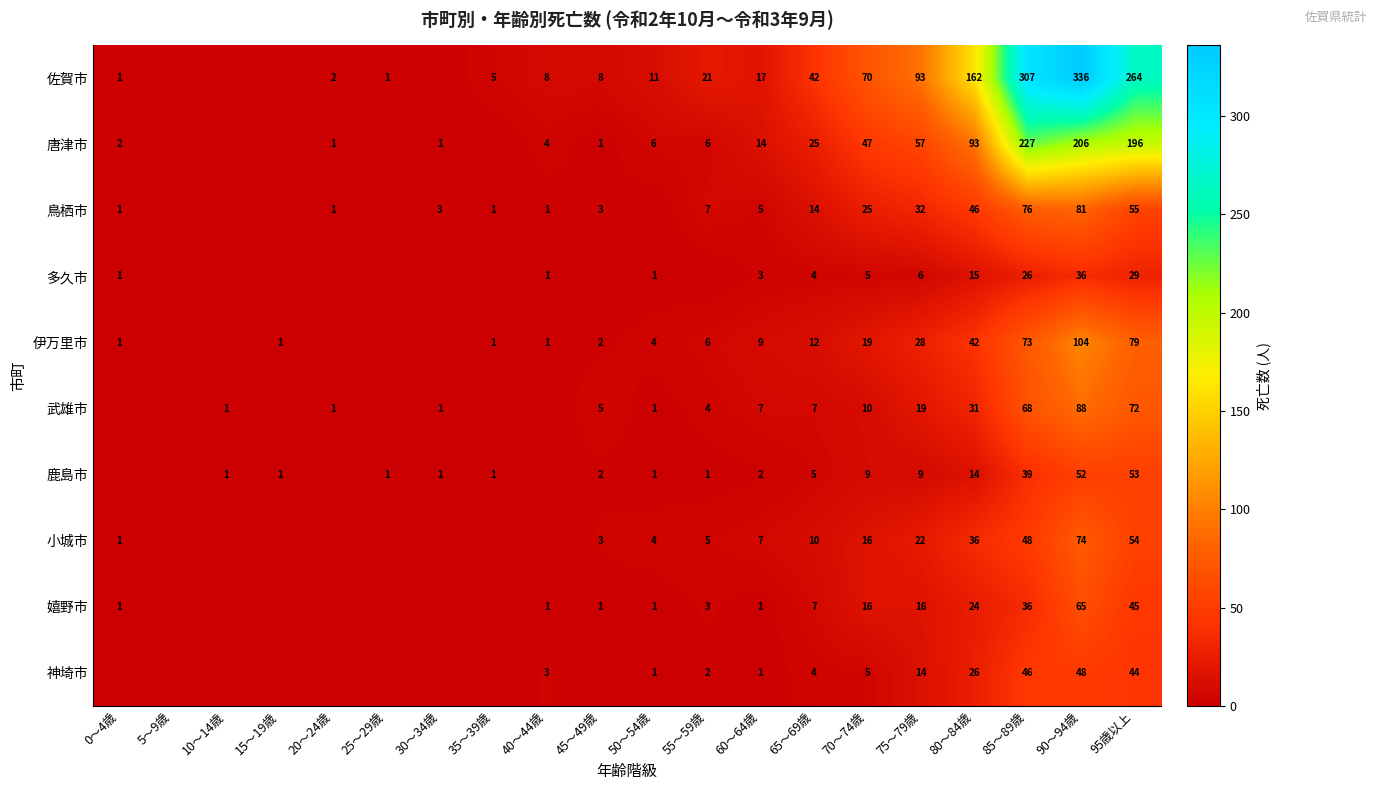

The 神埼市 series shows 46 at 85～89歳. True or false?

True